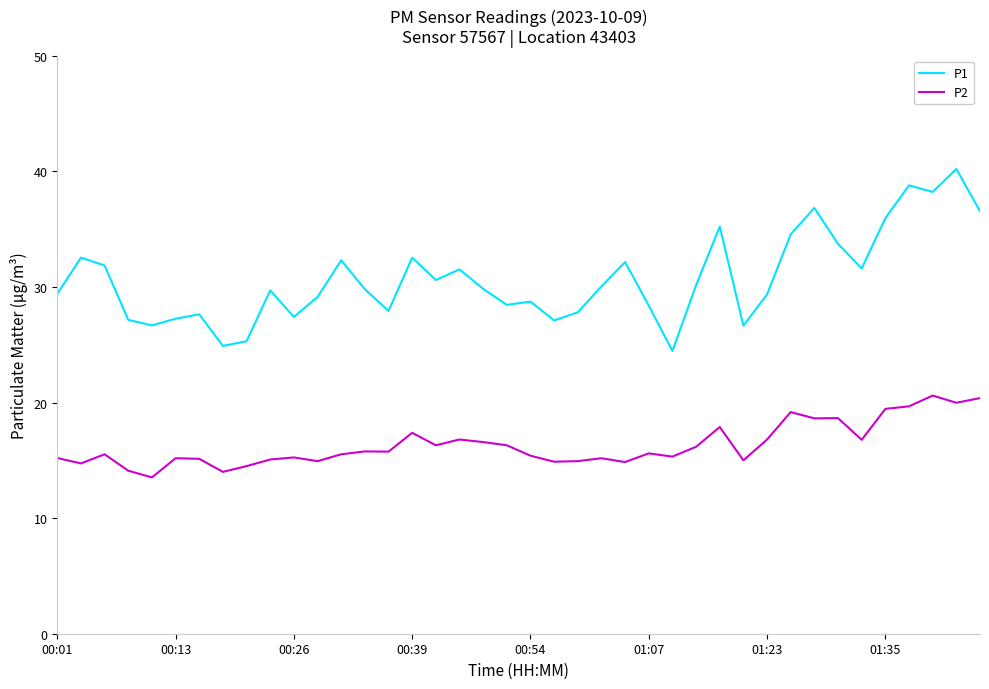

True or false: P2 and P1 intersect in this chart.

False